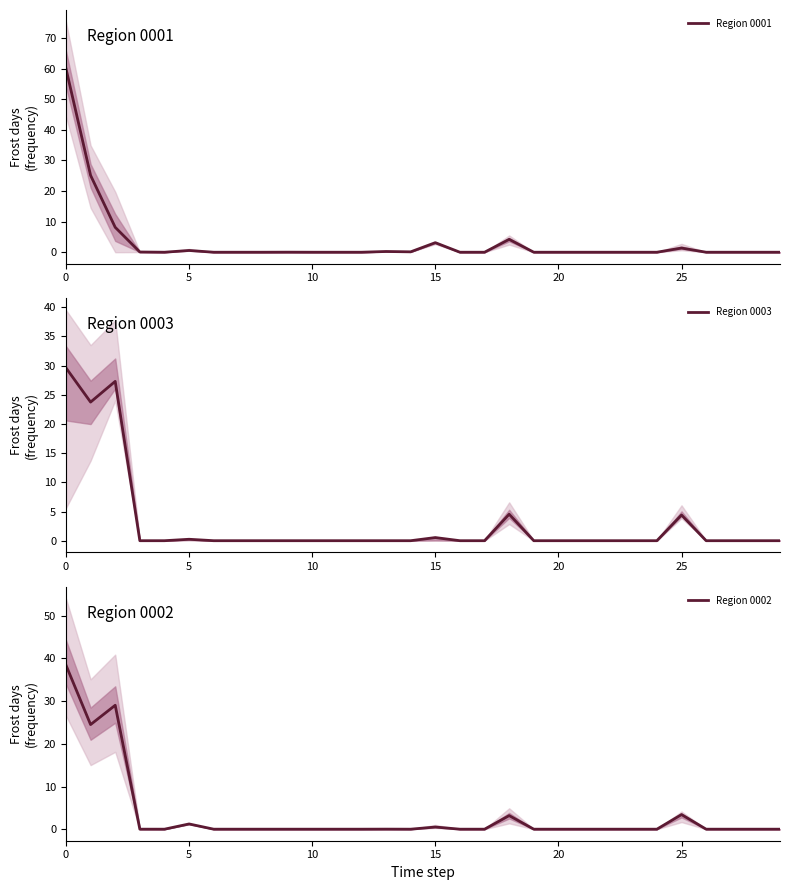

List the series in order of their peak value, highest first.

Region 0001, Region 0002, Region 0003